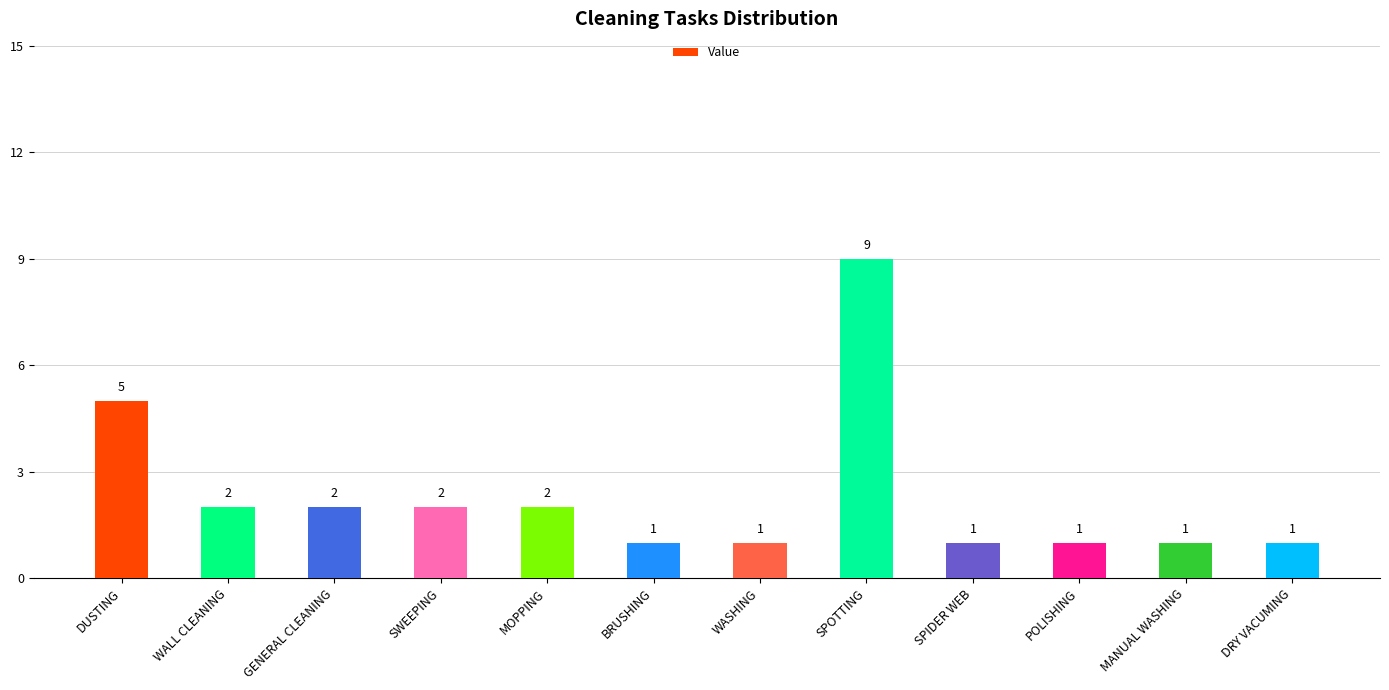

At which label does the data first exceed 2?

DUSTING